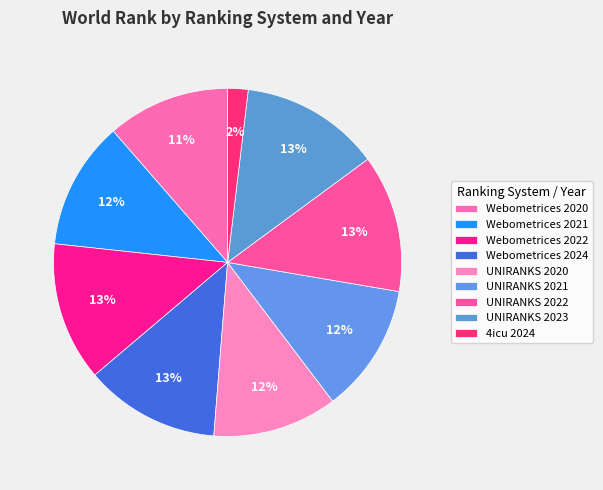

Which has a higher value, UNIRANKS 2022 or UNIRANKS 2020?

UNIRANKS 2022